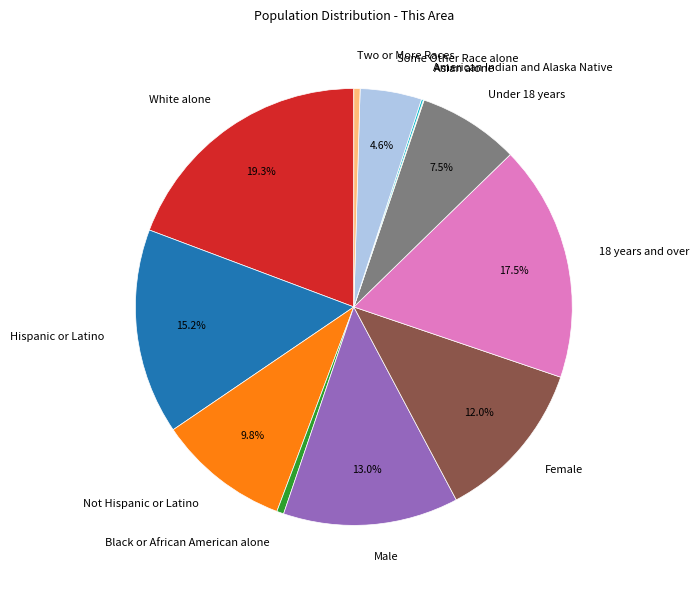

To the nearest percent, what portion does Not Hispanic or Latino represent?

10%